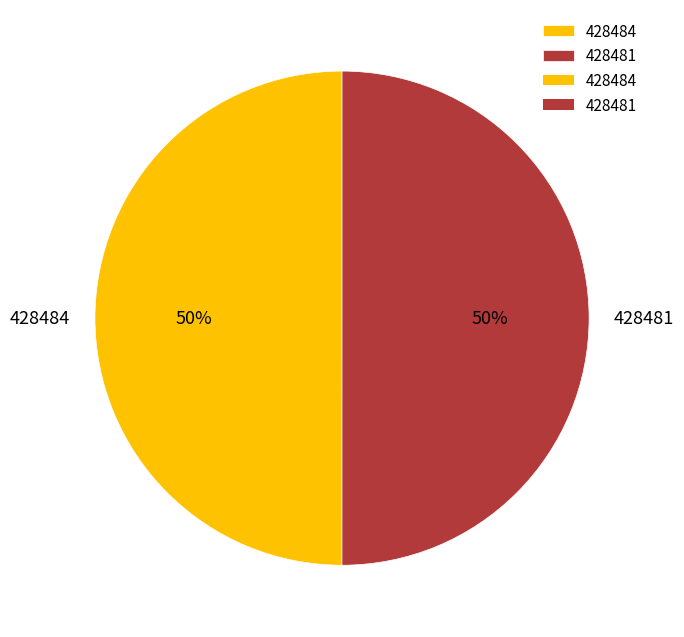

Approximately how many times larger is the value at 428481 compared to 428484?

1.0